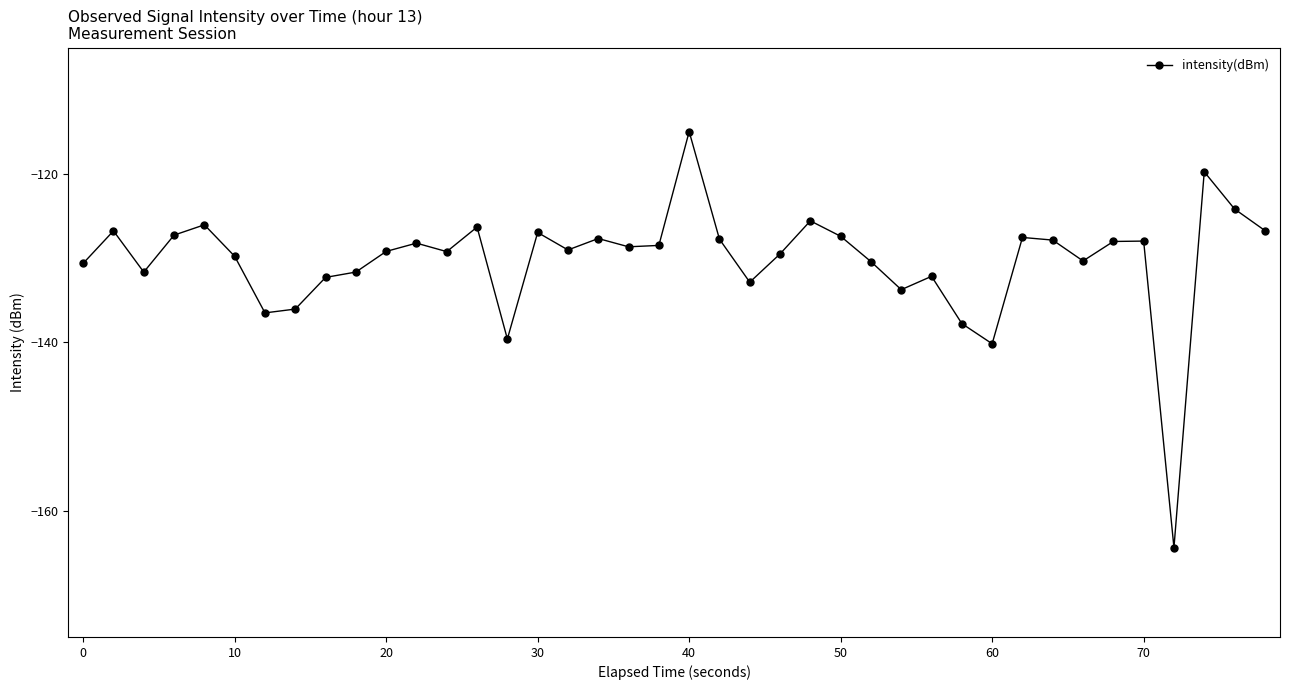

How many points are higher than both their immediate neighbors (excluding endpoints)?

12